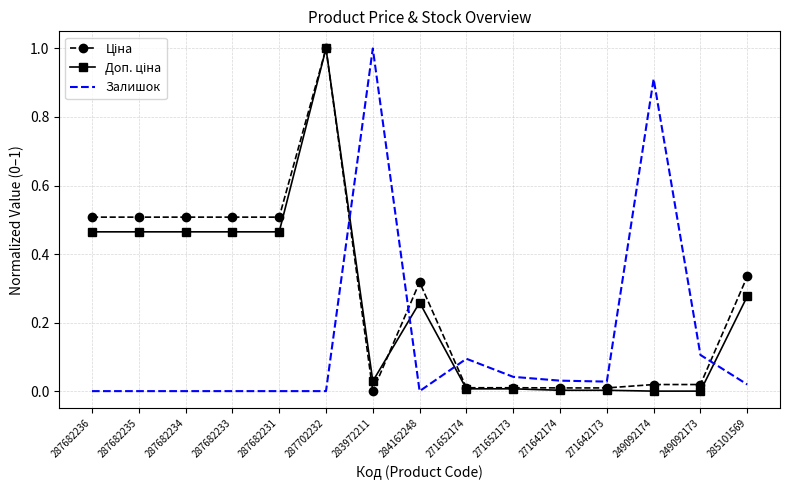

How many categories are shown in the chart?

15